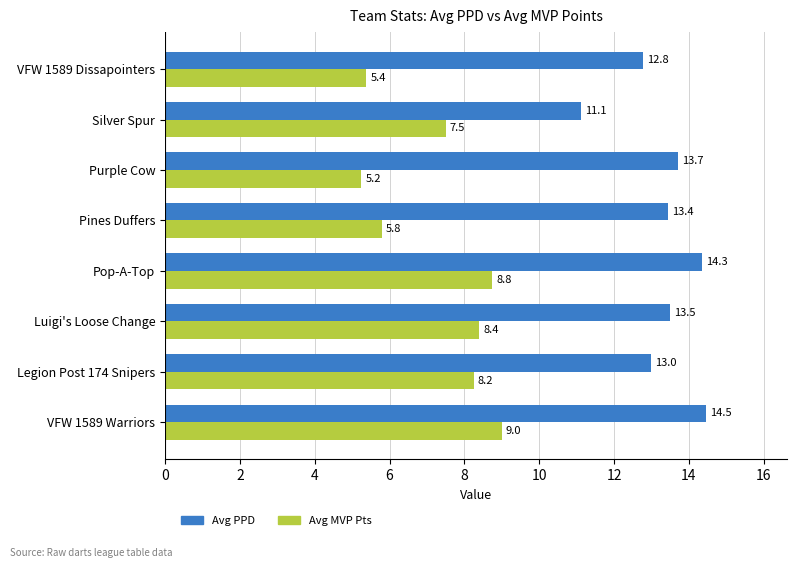

What is the maximum value shown in the chart?

14.5